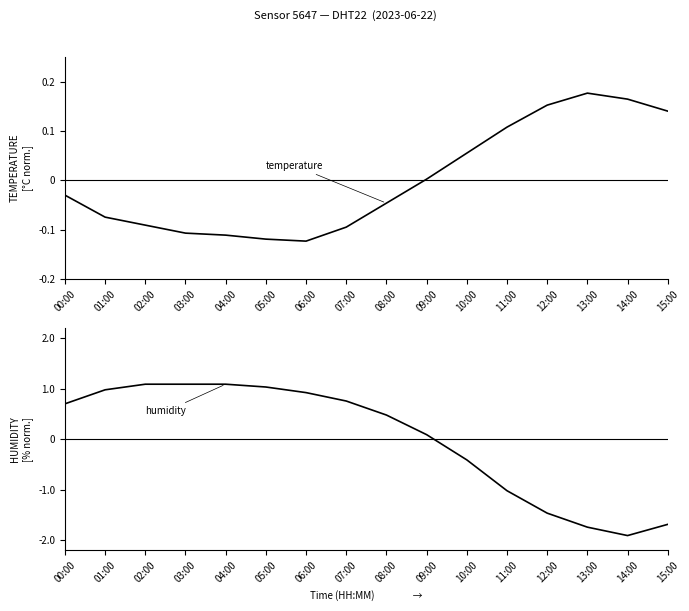

List the series in order of their peak value, lowest first.

temperature, humidity